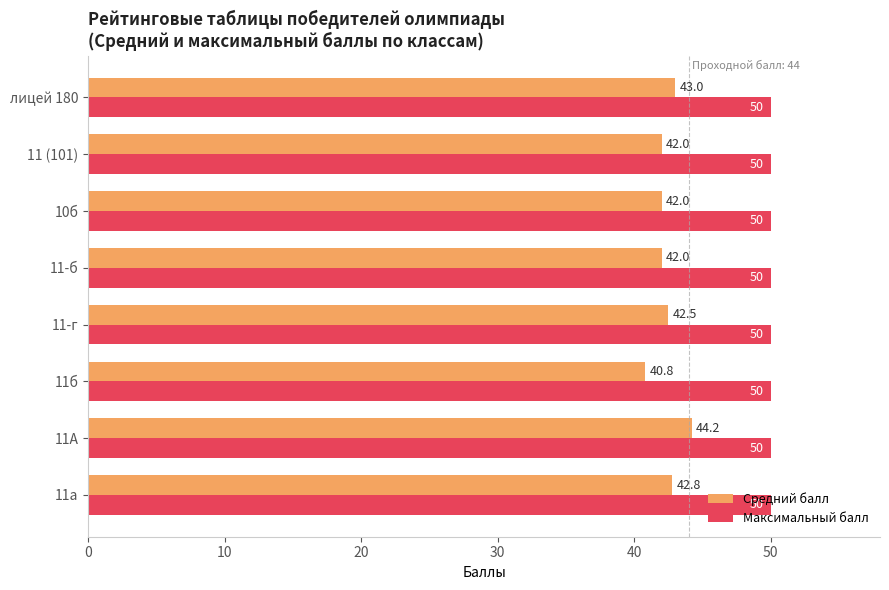

Is it true that Максимальный балл equals 50.0 at 11б?

True